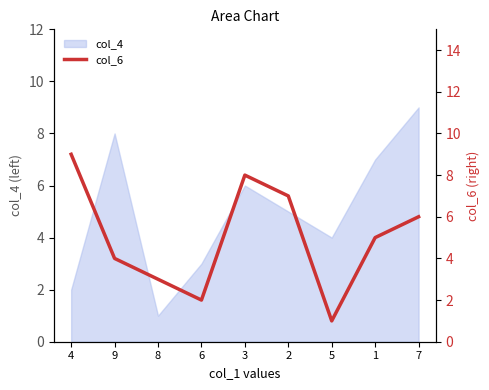

Does the chart have visible grid lines?

No